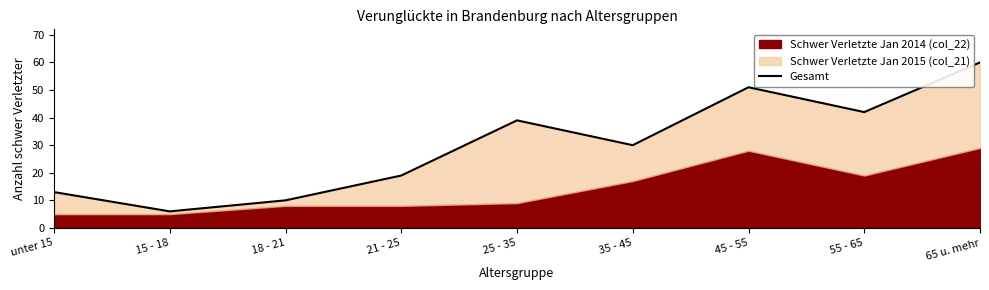

Between 55 - 65 and unter 15, which is larger?

55 - 65